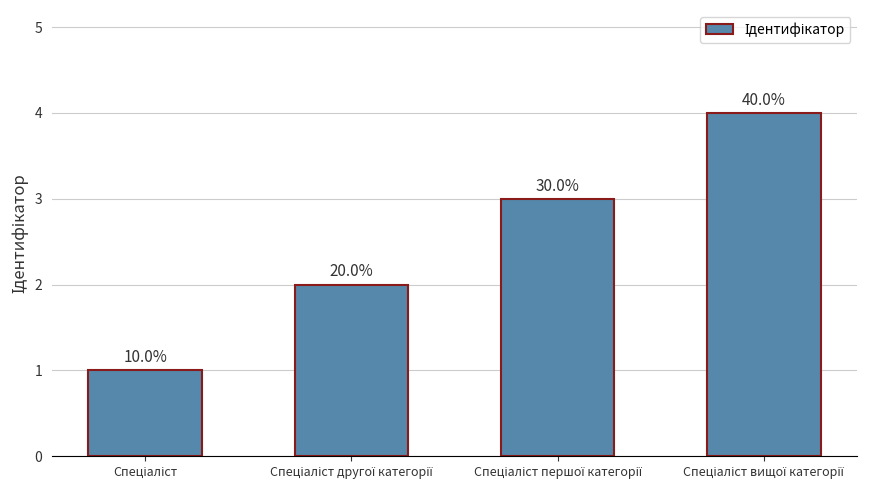

Are the bars horizontal?

No